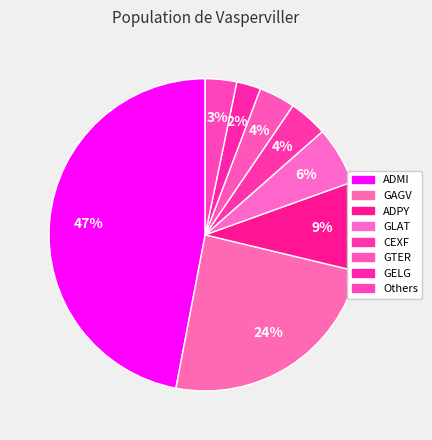

Is there a majority slice in this chart?

No